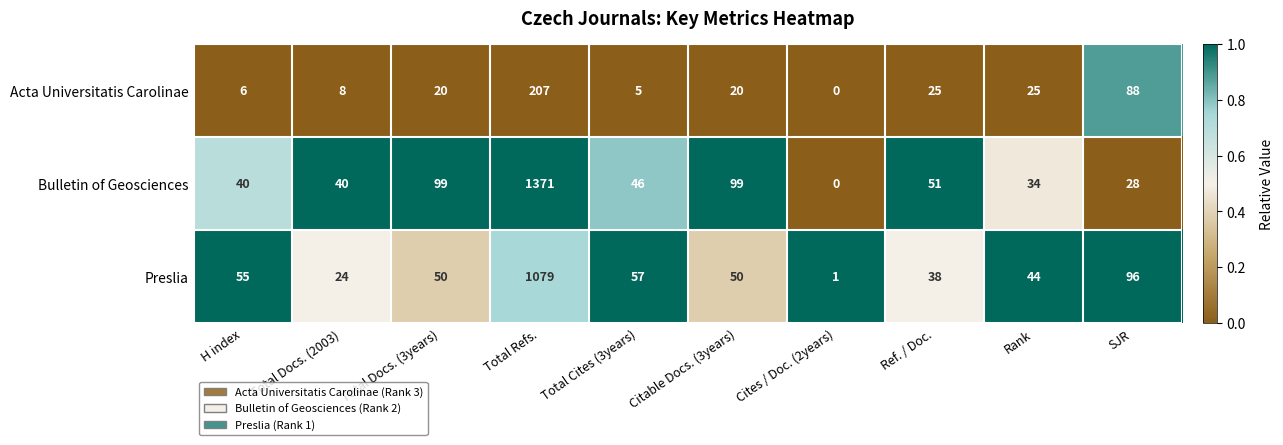

What is the difference between the highest and lowest values at SJR?

68